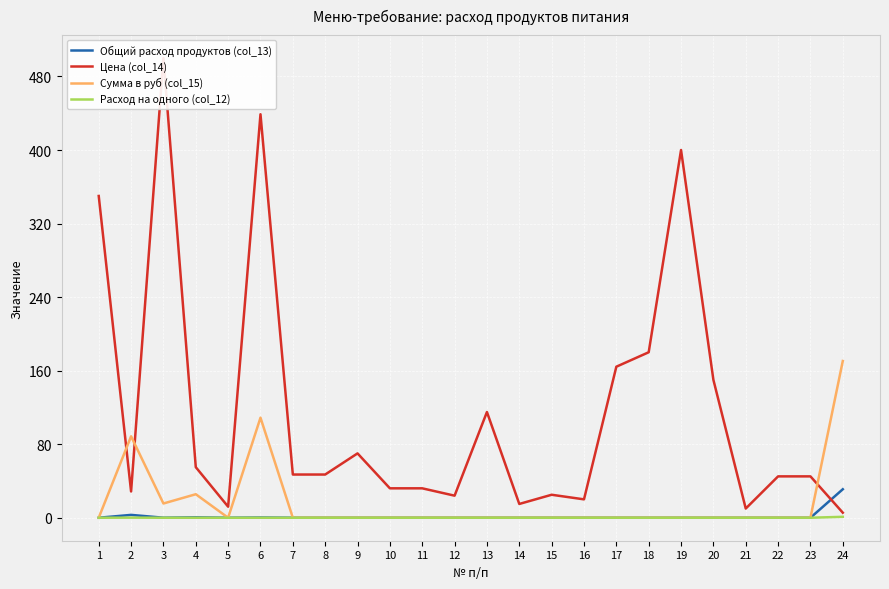

Where is Сумма в руб (col_15) nearest to the value 85?

2